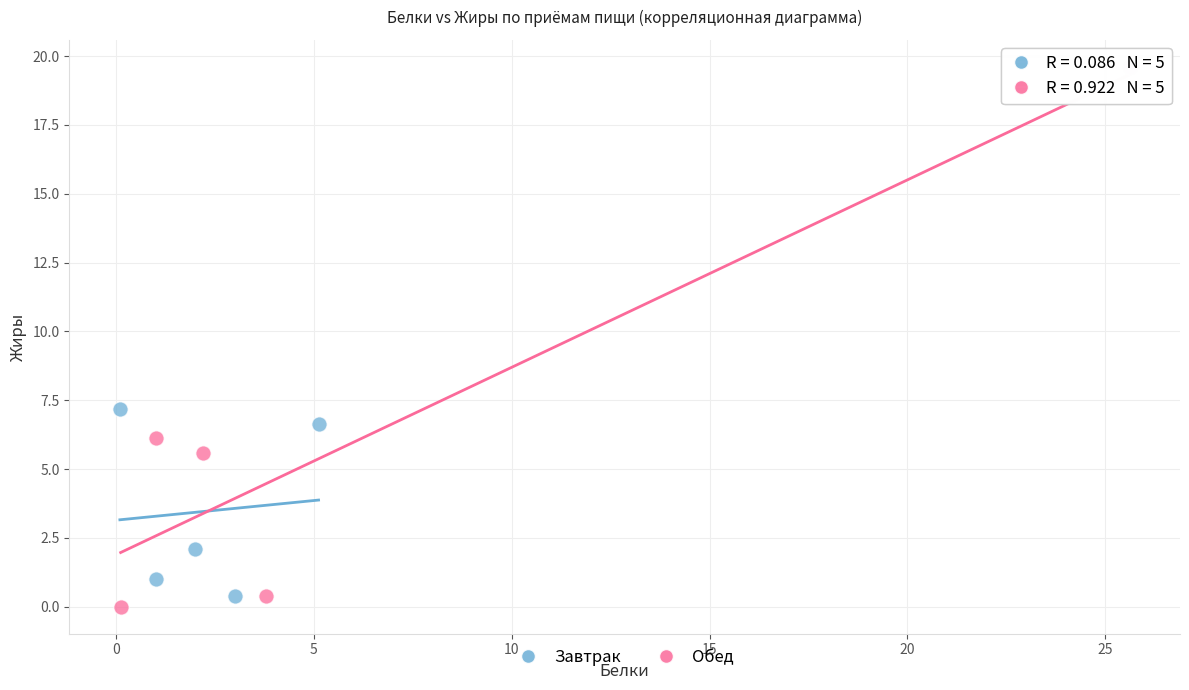

Which series contains the highest Y value?

Обед